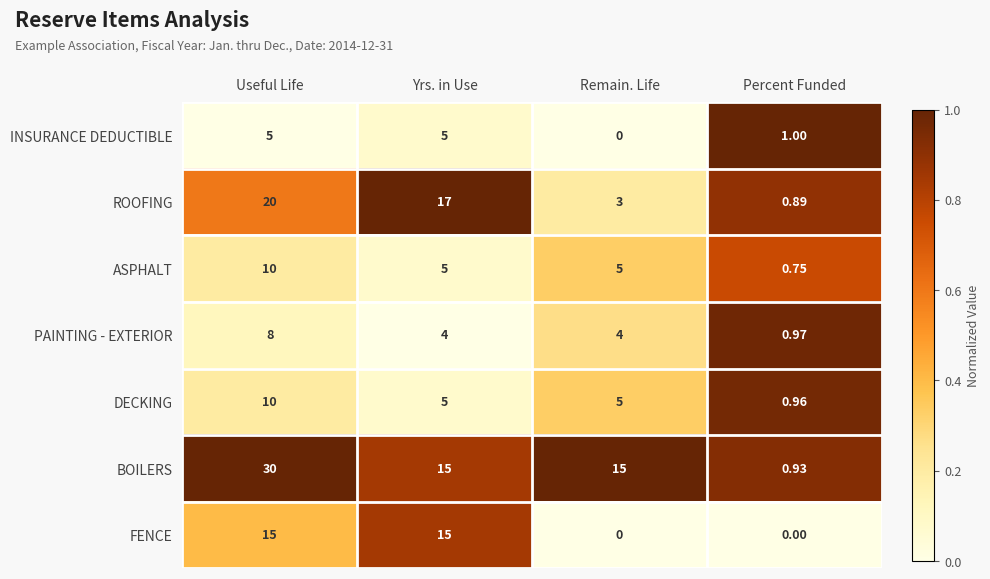

Which series has the largest total across all categories?

BOILERS